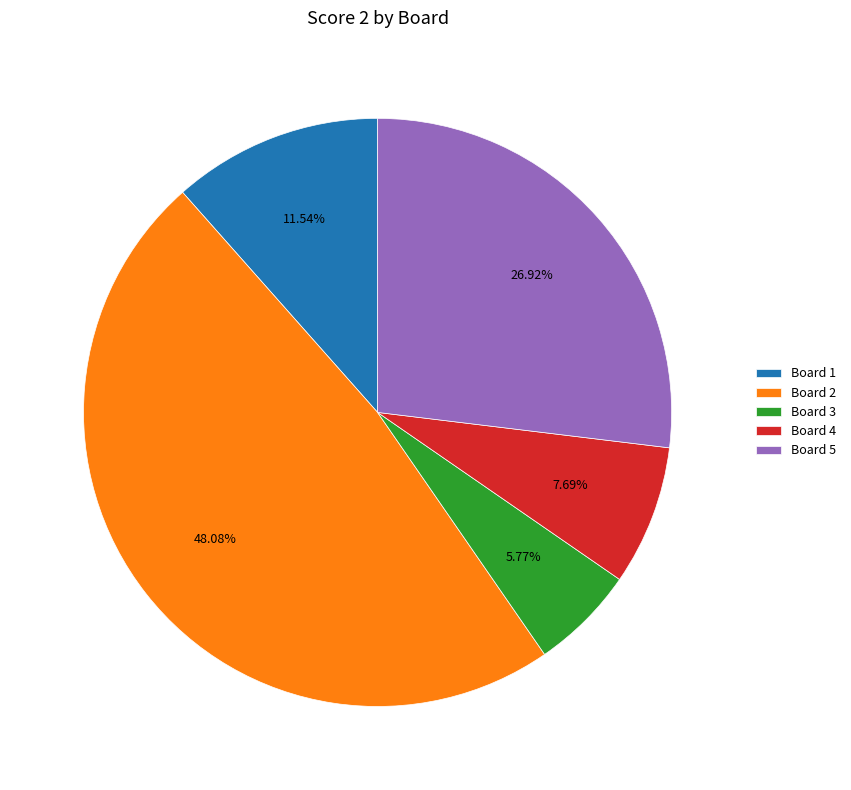

Rank the categories by value from lowest to highest.

Board 3, Board 4, Board 1, Board 5, Board 2